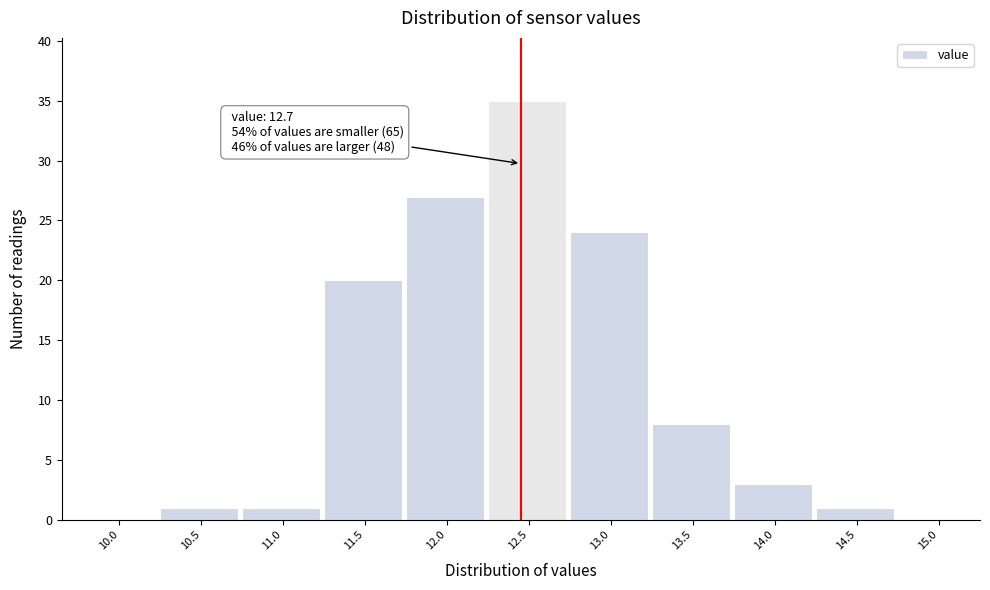

Reading left to right, extract all data points from this chart.

10.0=0	10.5=1	11.0=1	11.5=20	12.0=27	12.5=35	13.0=24	13.5=8	14.0=3	14.5=1	15.0=0